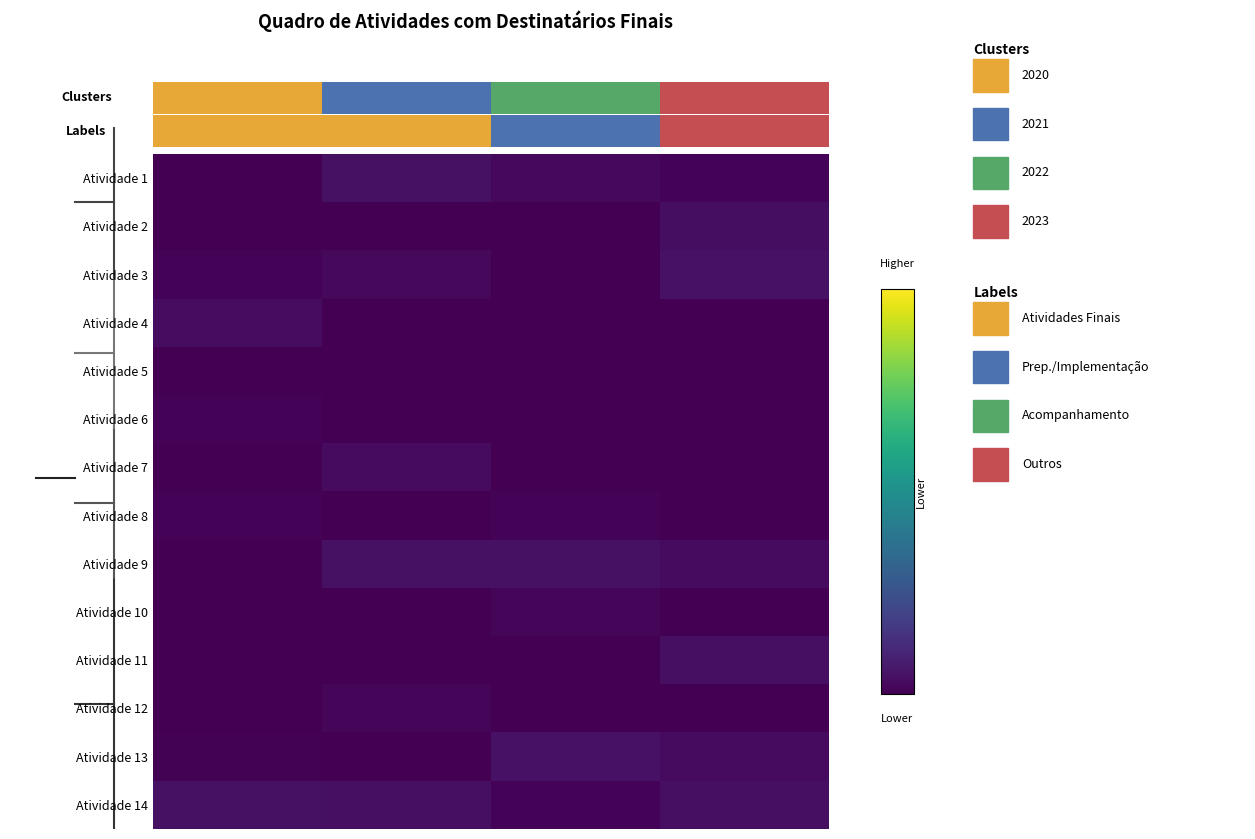

List the series in order of their peak value, highest first.

Atividade 3, Atividade 13, Atividade 9, Atividade 1, Atividade 14, Atividade 11, Atividade 2, Atividade 4, Atividade 7, Atividade 10, Atividade 12, Atividade 6, Atividade 8, Atividade 5